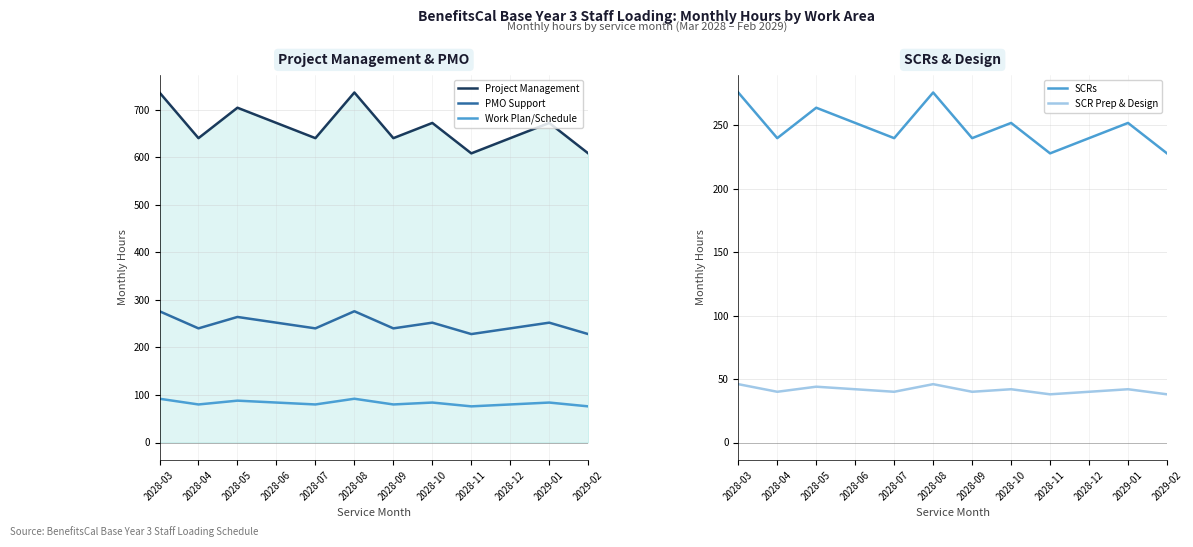

Which series has the largest total across all categories?

Project Management